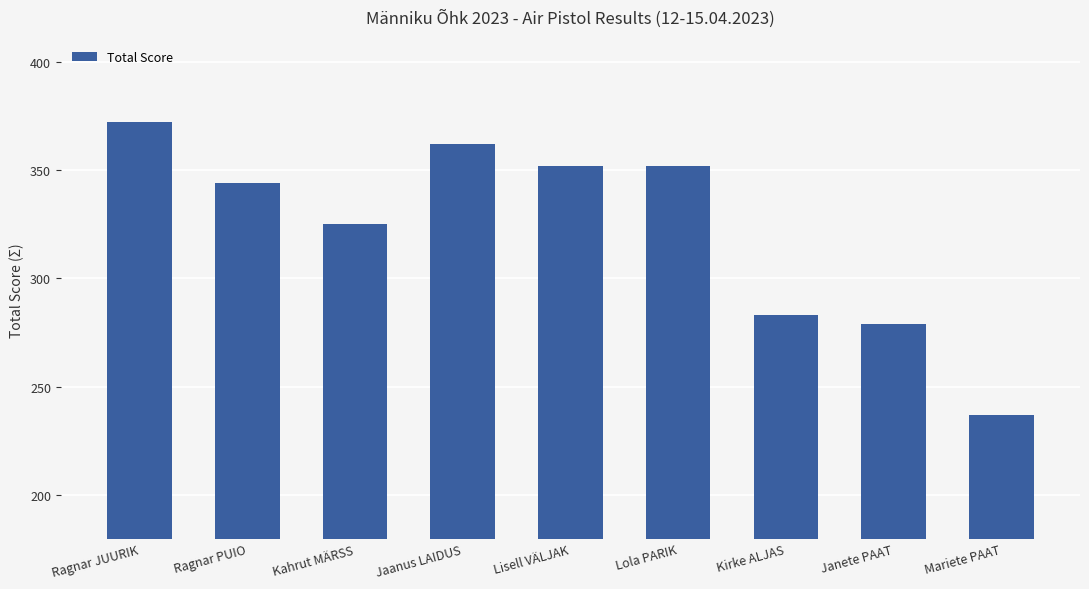

The chart shows a value of 362 at Jaanus LAIDUS. True or false?

True